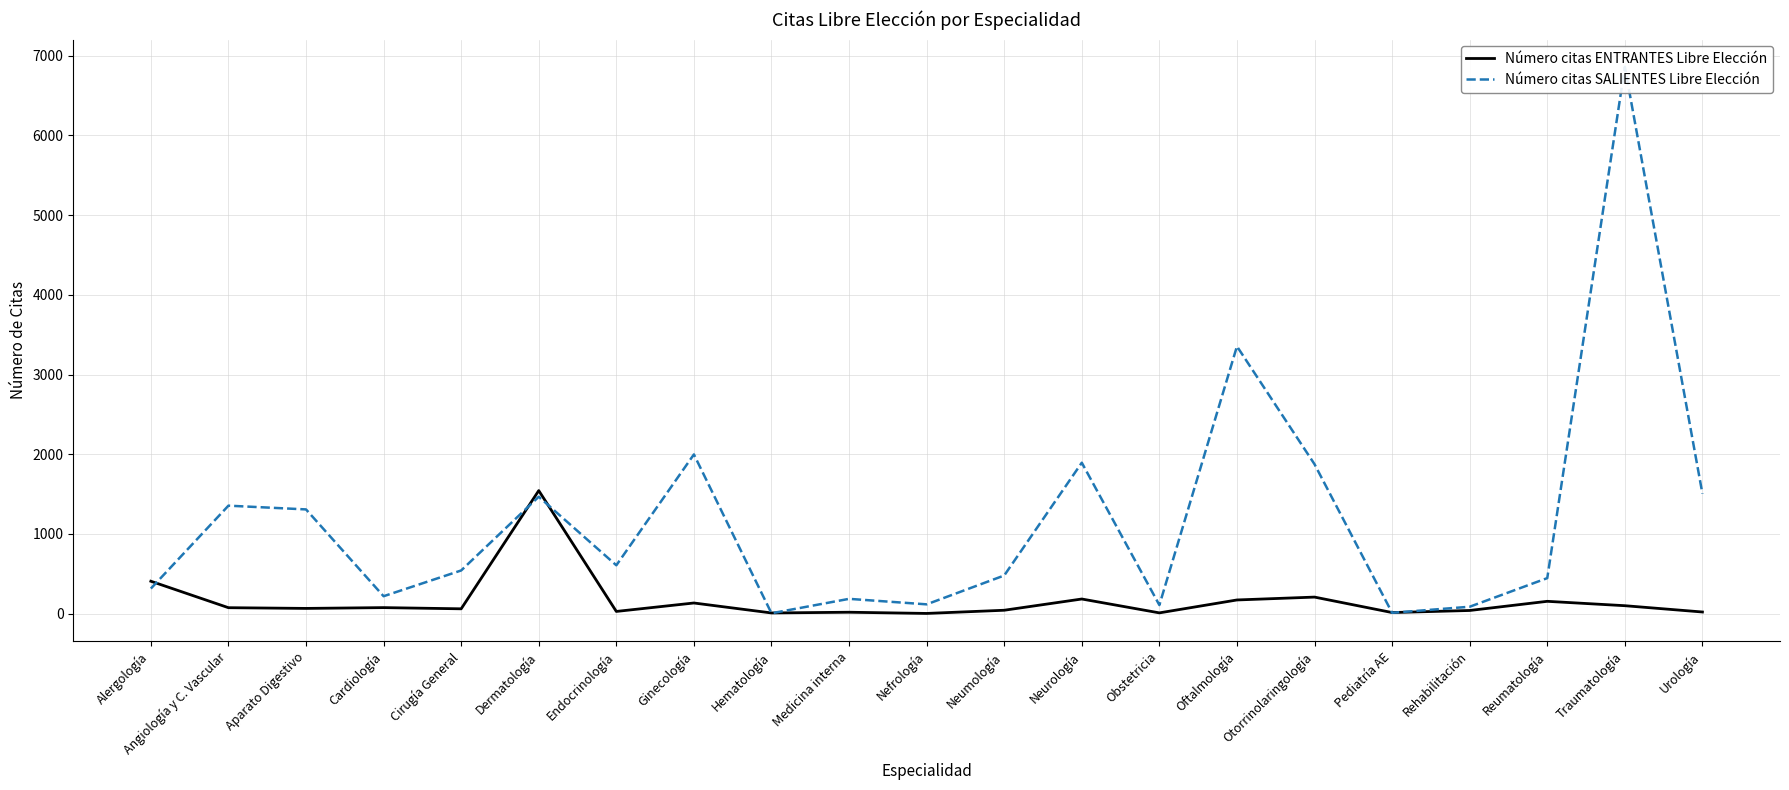

What is the difference between the second highest and second lowest values in the Número citas ENTRANTES Libre Elección series?

398